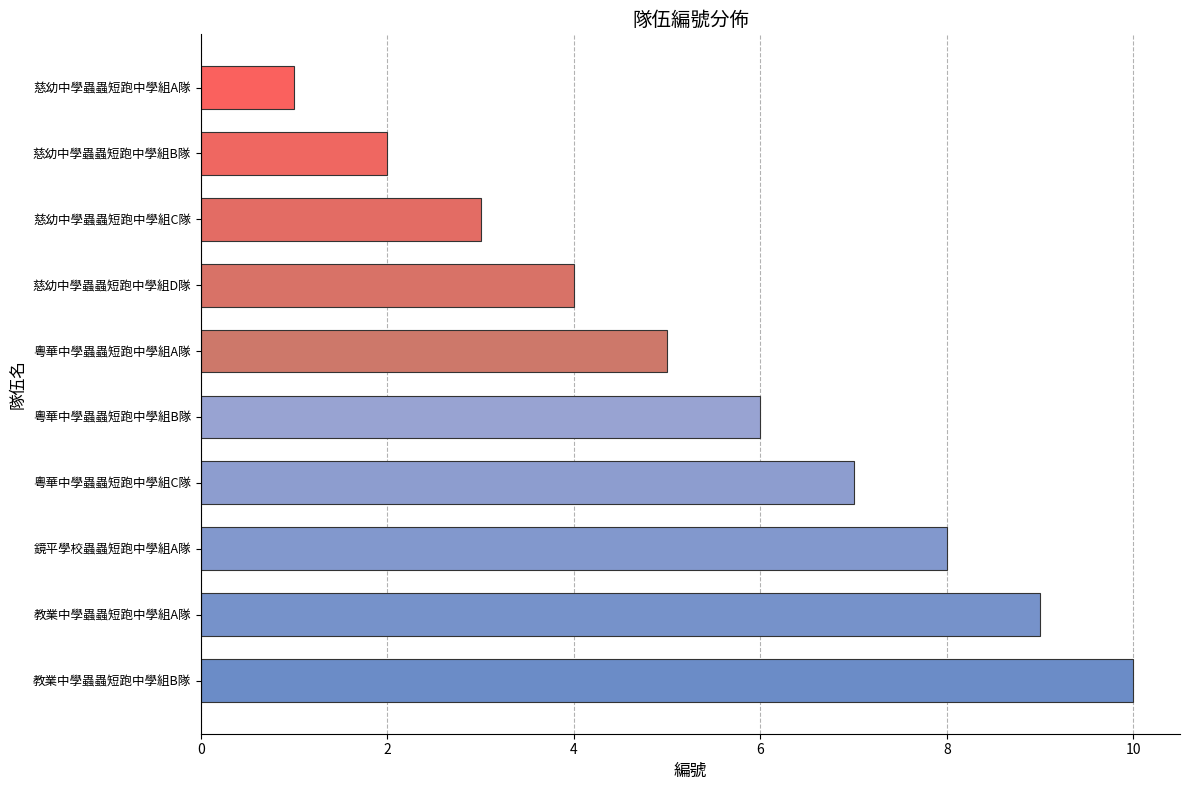

Between 慈幼中學蟲蟲短跑中學組C隊 and 慈幼中學蟲蟲短跑中學組D隊, which is larger?

慈幼中學蟲蟲短跑中學組D隊